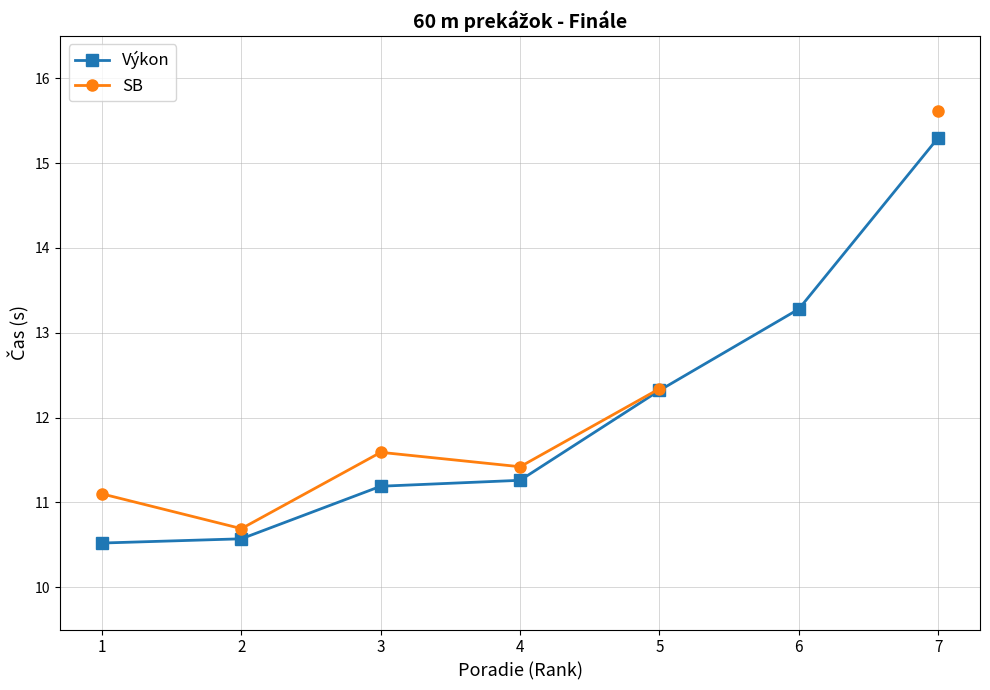

At which label does SB first exceed 11?

1